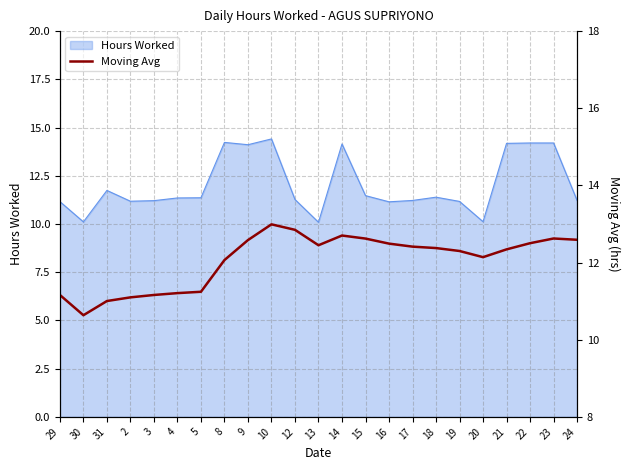

The chart shows a value of 6.3 at 19. True or false?

False